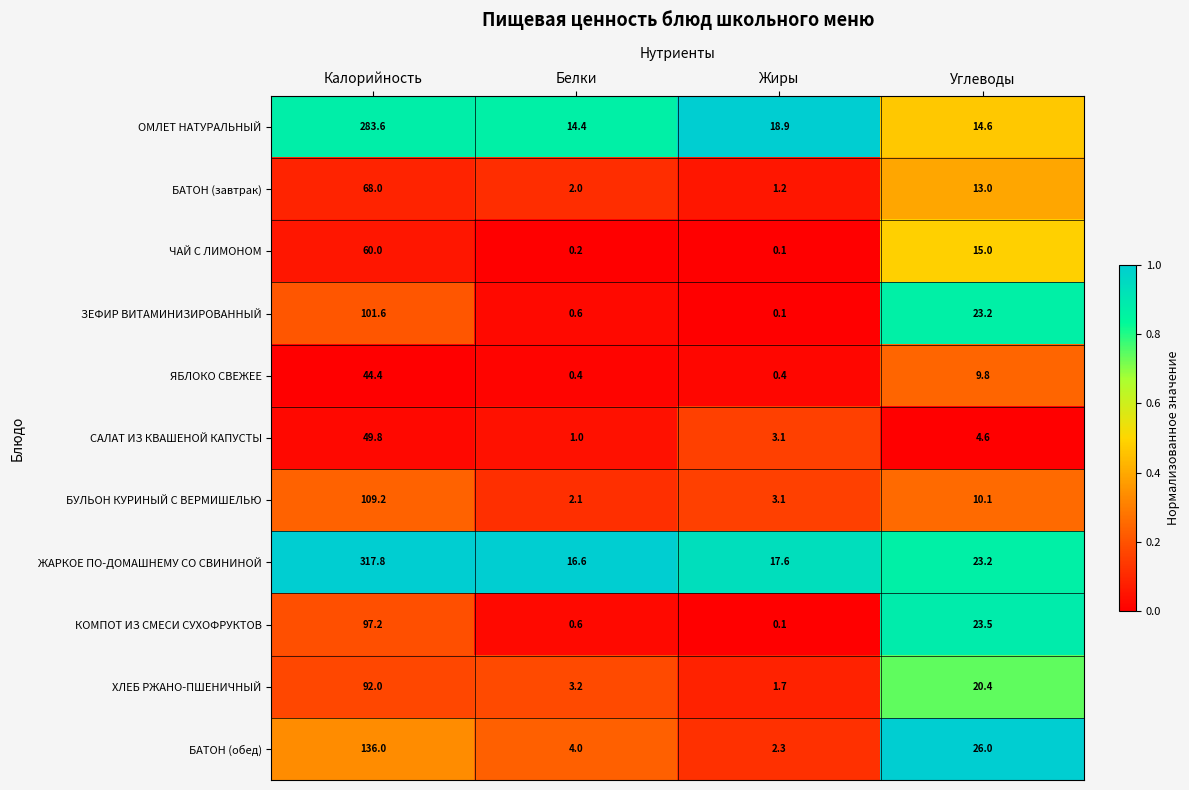

How many data points does each series have?

4